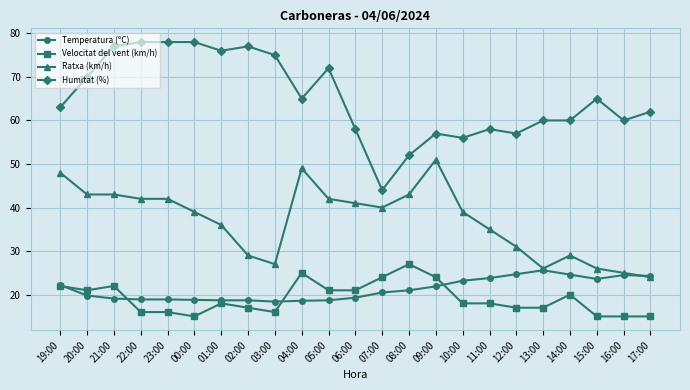

What are all the series names shown in the legend?

Temperatura (ºC), Velocitat del vent (km/h), Ratxa (km/h), Humitat (%)